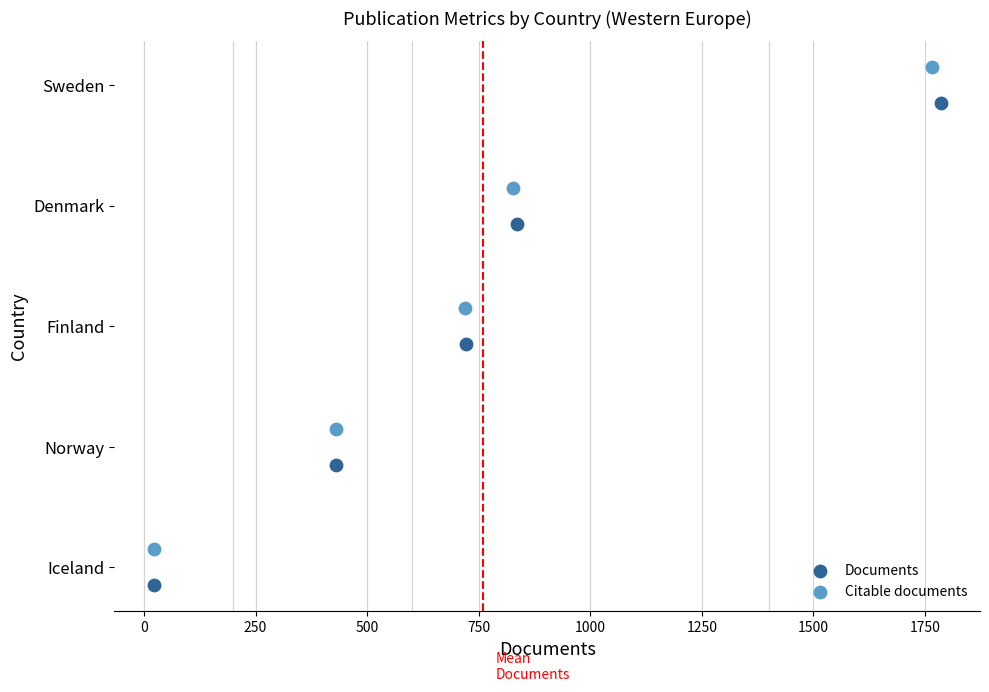

Which series has the widest spread of Y values?

Documents